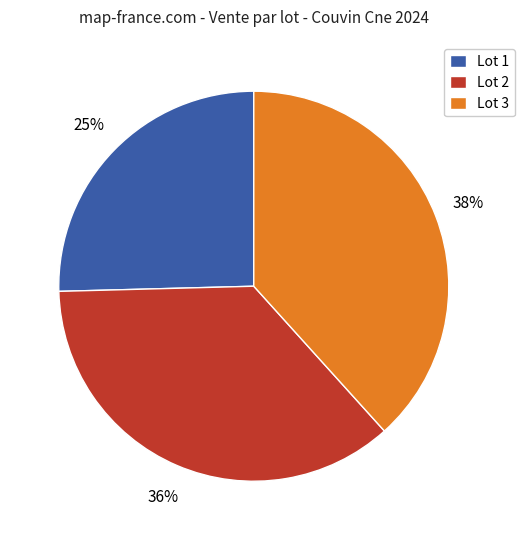

How many slices are in this pie chart?

3